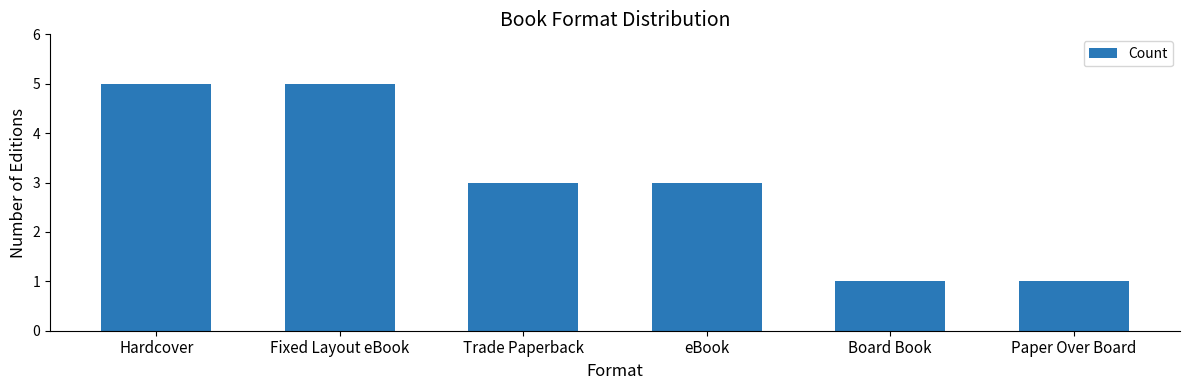

Is it true that the value at Board Book is 1?

True